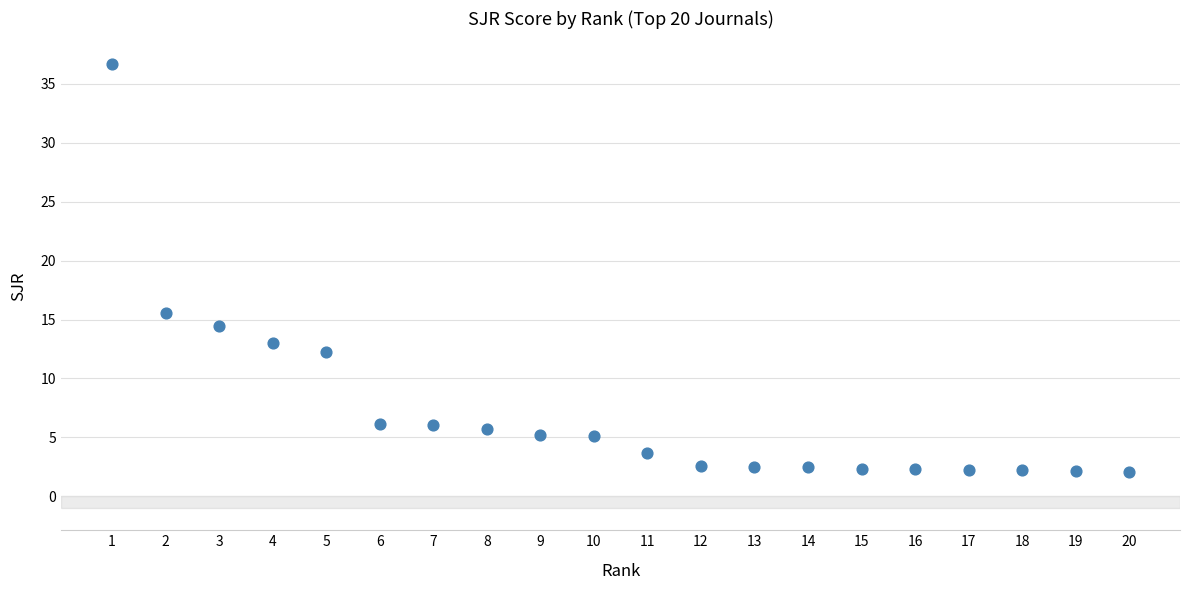

What Y value in the scatter plot is closest to 19?

15.5